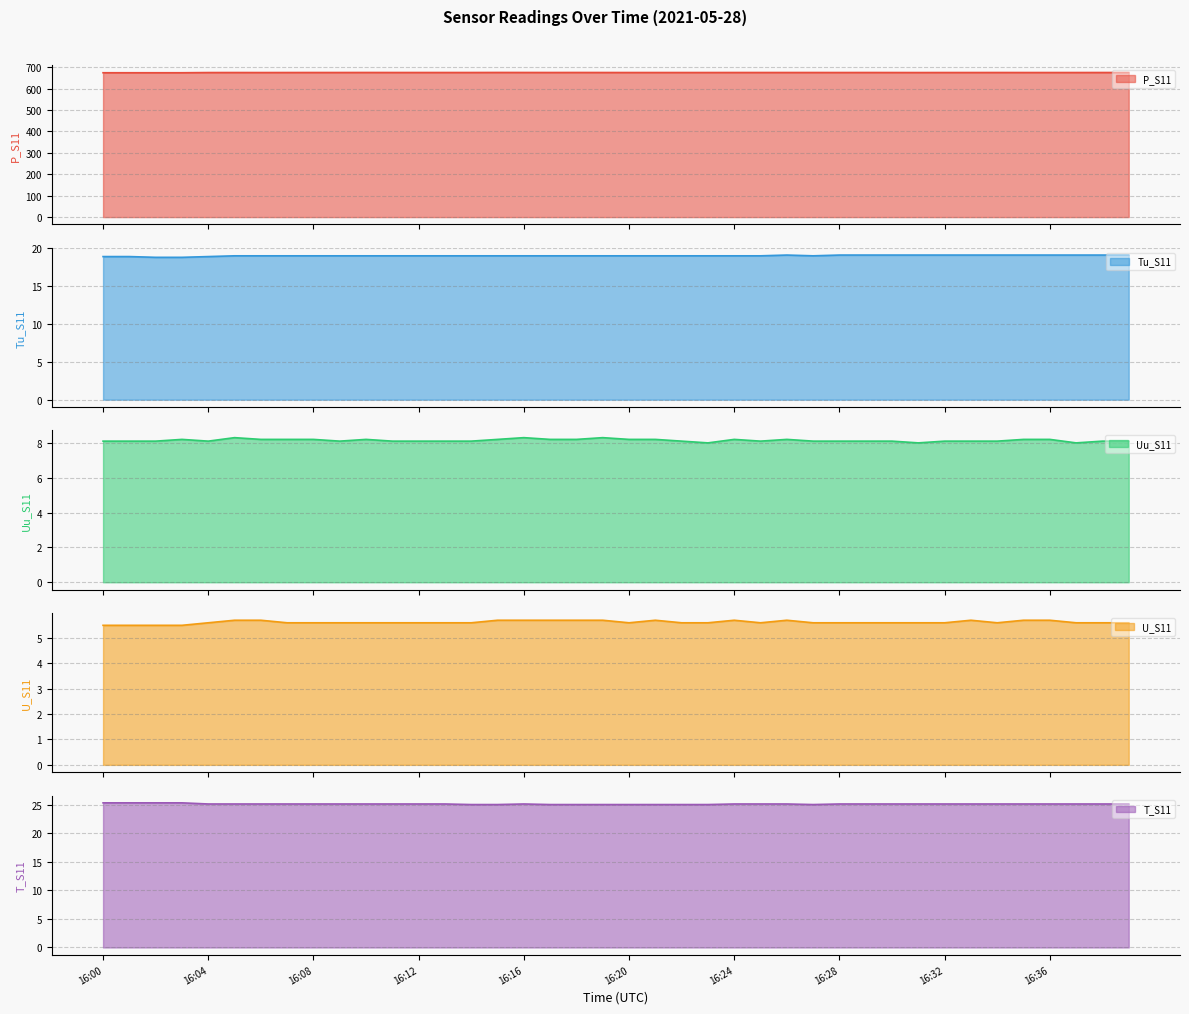

The Uu_S11 series shows 8.1 at 16:30. True or false?

True